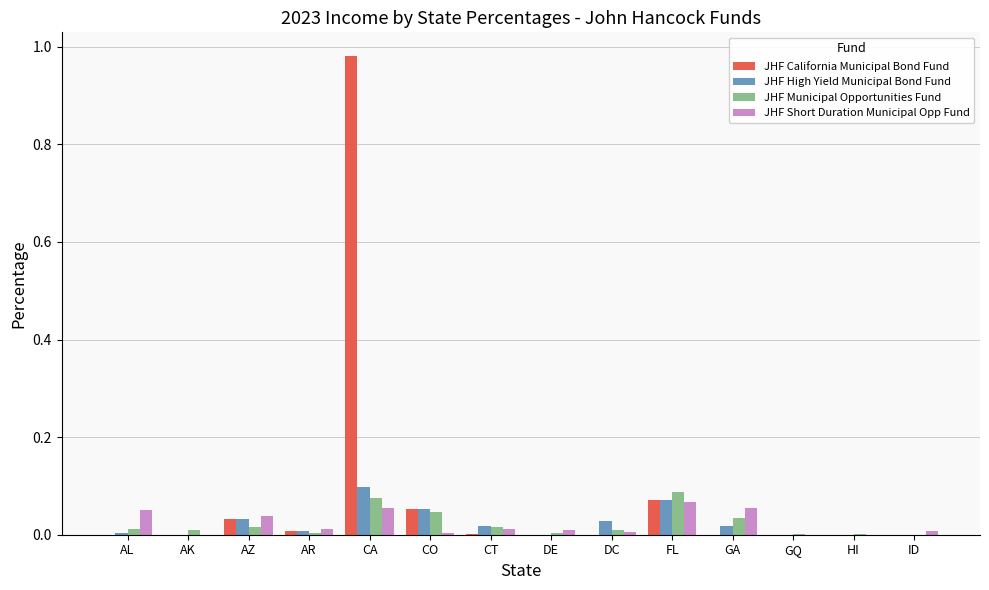

Is the value of JHF High Yield Municipal Bond Fund at FL greater than the value of JHF Short Duration Municipal Opp Fund at ID?

Yes